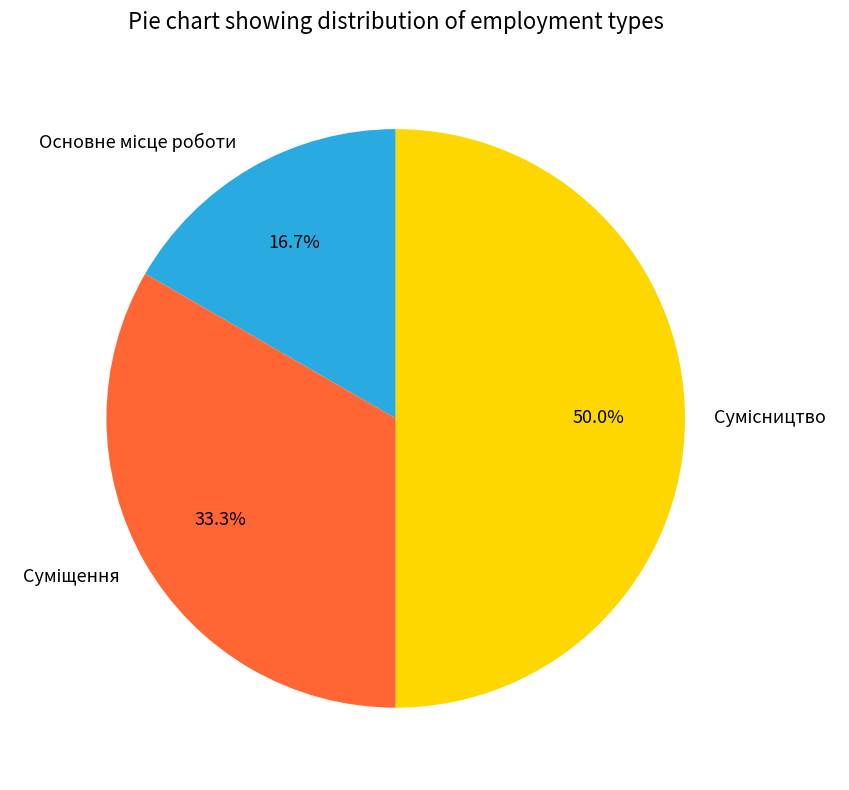

Is there a majority slice in this chart?

No